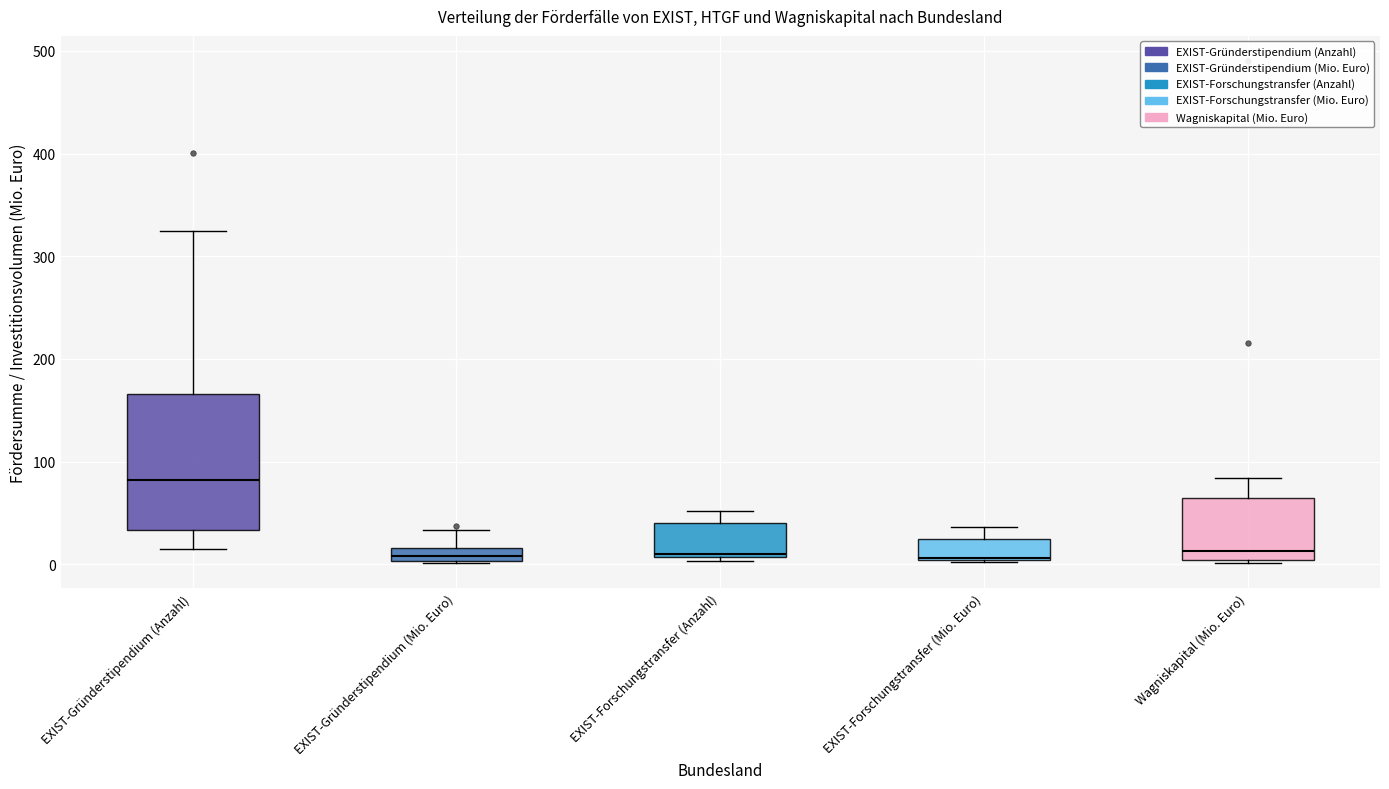

Where does the upper whisker of the box for EXIST-Gründerstipendium (Mio. Euro) end on the y-axis? The values are not printed on the chart, so give them approximately, as read against the axis.

30